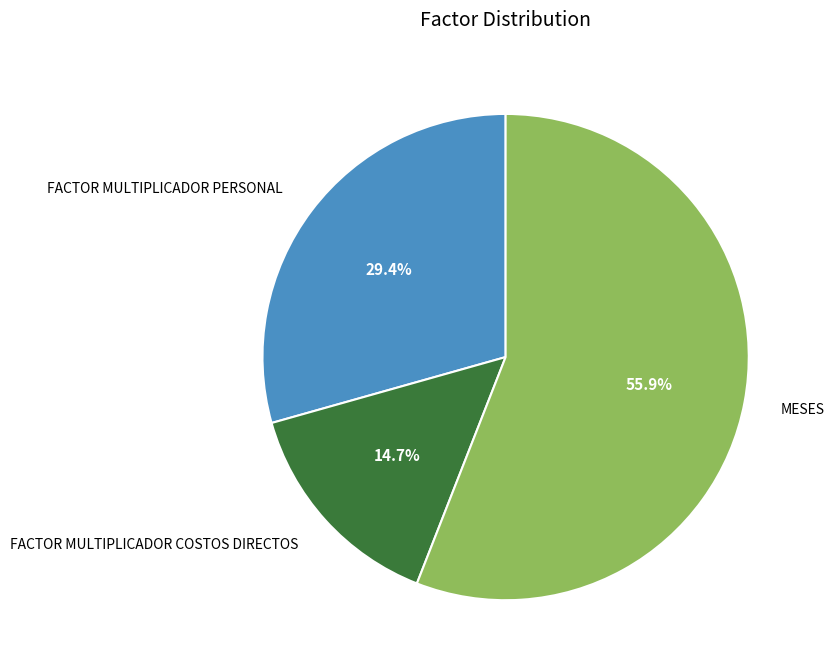

The MESES slice represents 56% of the pie. True or false?

True